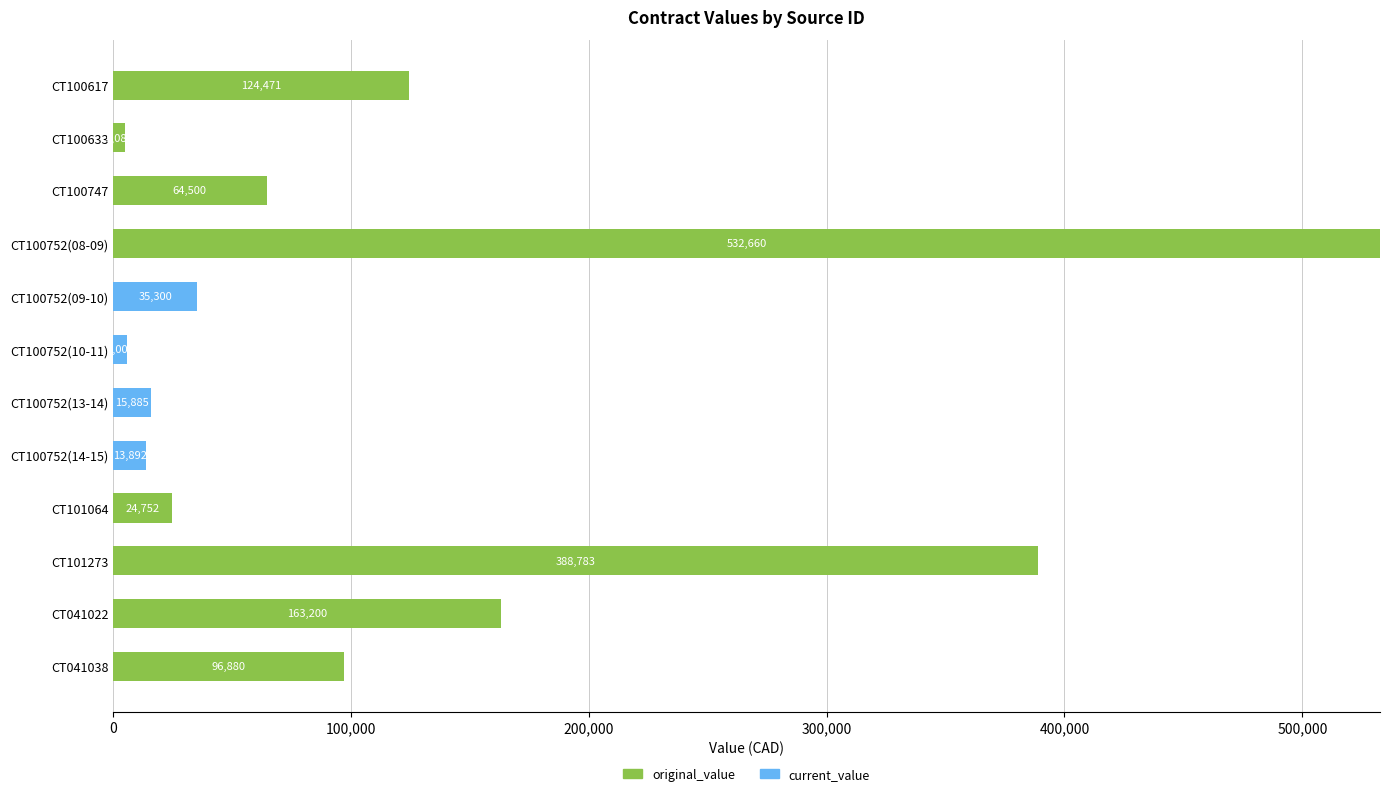

What is the maximum value for original_value?

532660.0